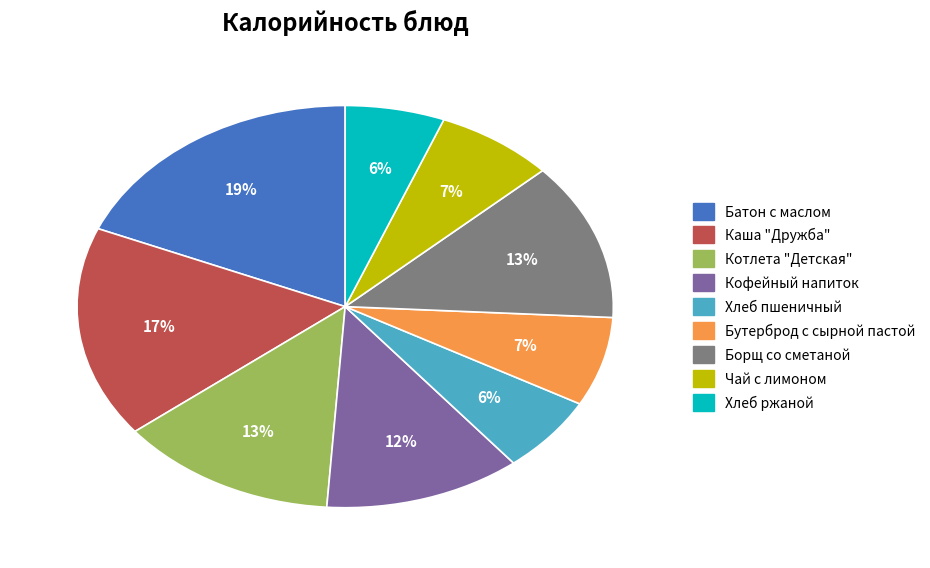

To the nearest percent, what is the difference between the largest and smallest slice percentages?

13%